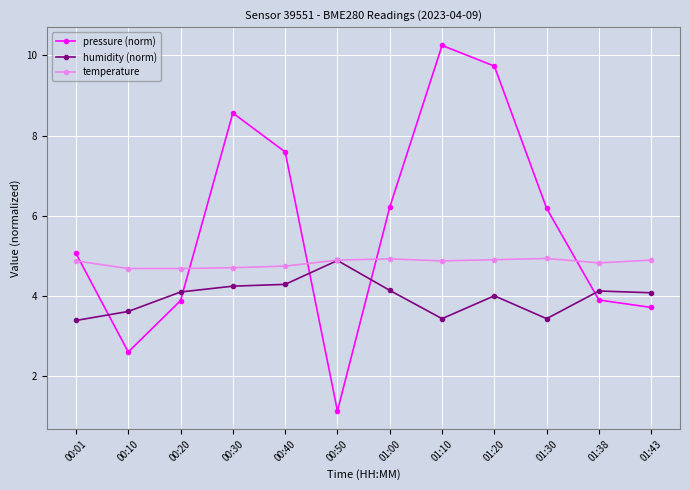

Which series has the widest spread of values?

pressure (norm)